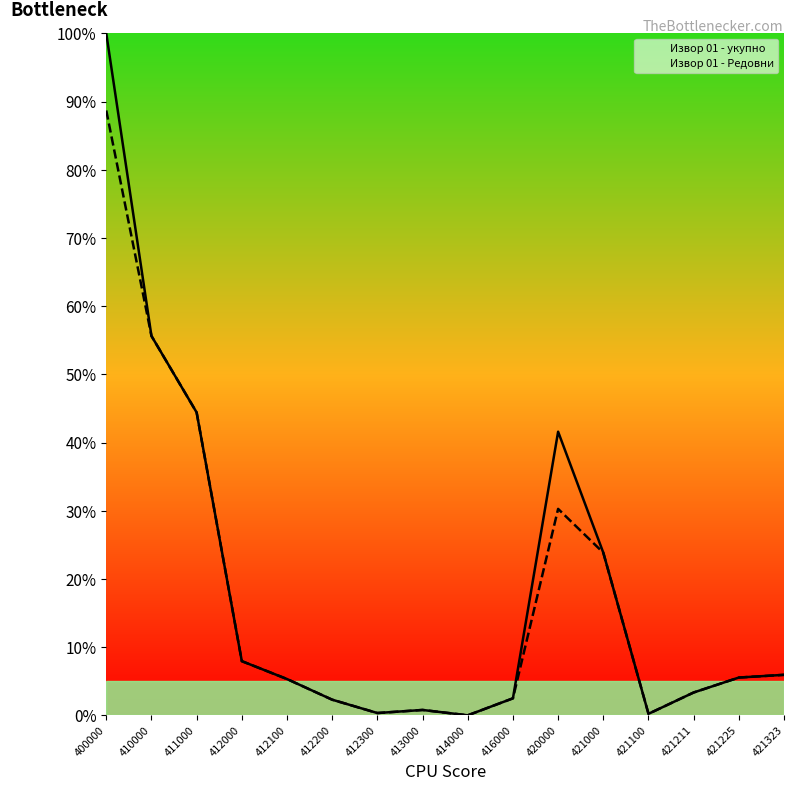

What value does the Извор 01 - укупно series have at 412000?

7.9